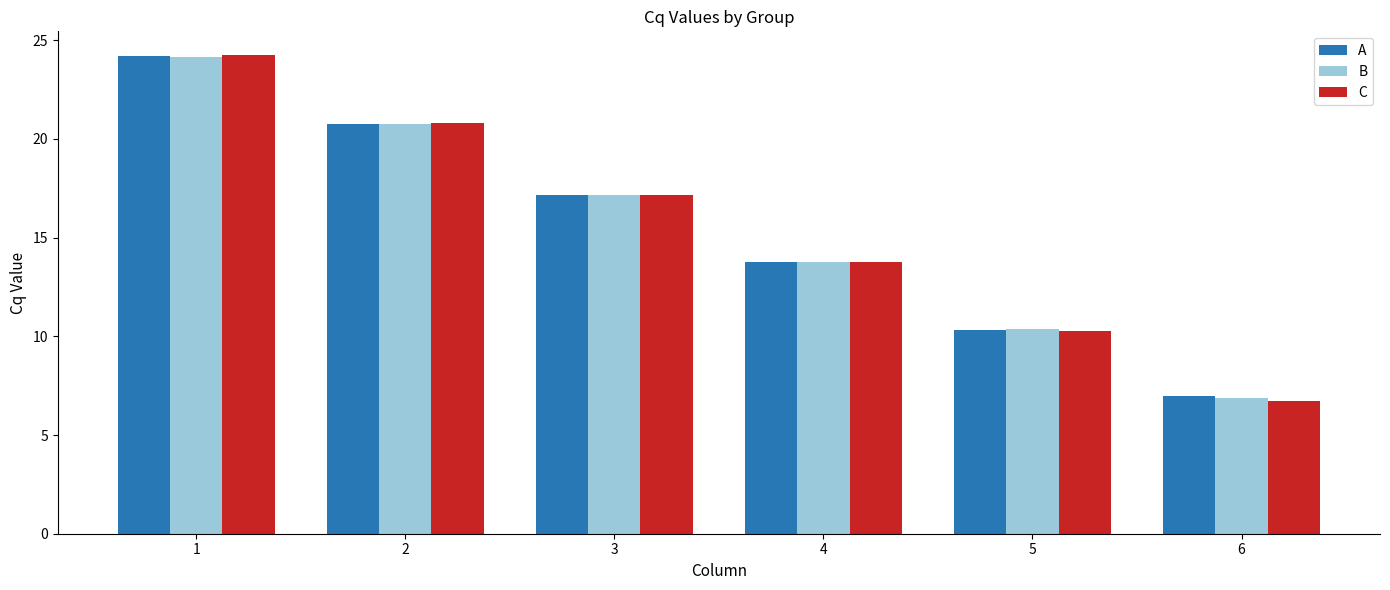

Is it true that A equals 13.8 at 4?

True